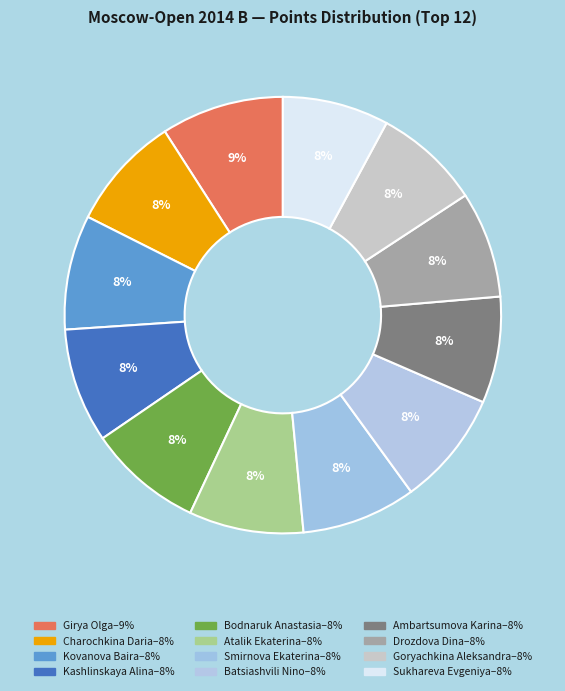

To the nearest percent, what percentage of the pie is Ambartsumova Karina?

8%